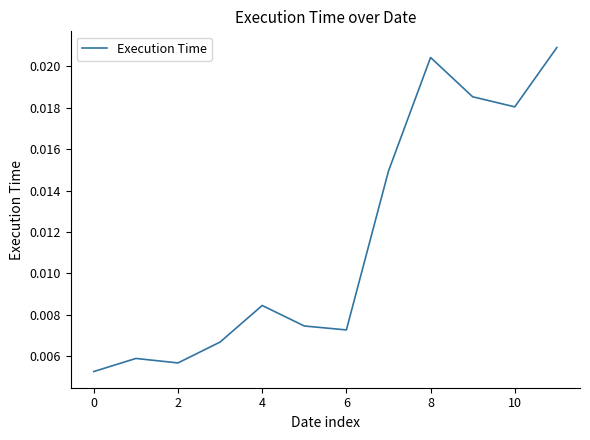

How many interior local valleys (lower than both neighbors) does the data have?

3